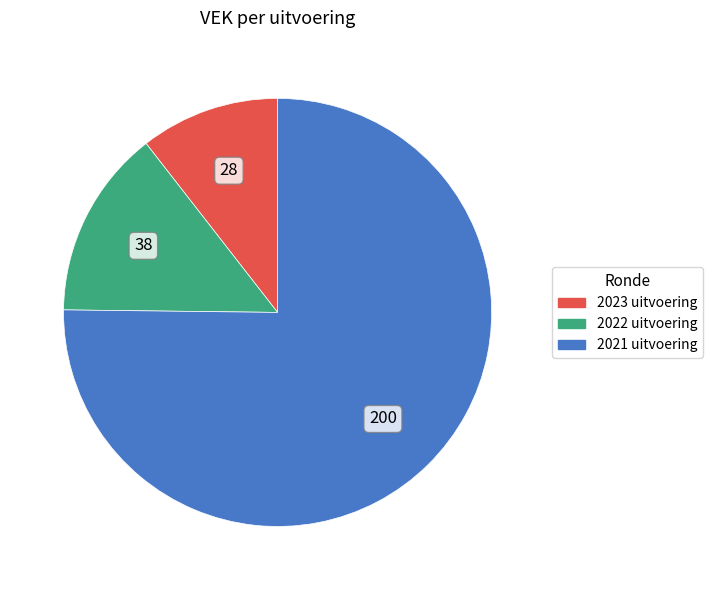

Do 2023 uitvoering and 2021 uitvoering together represent more than half of the pie?

Yes